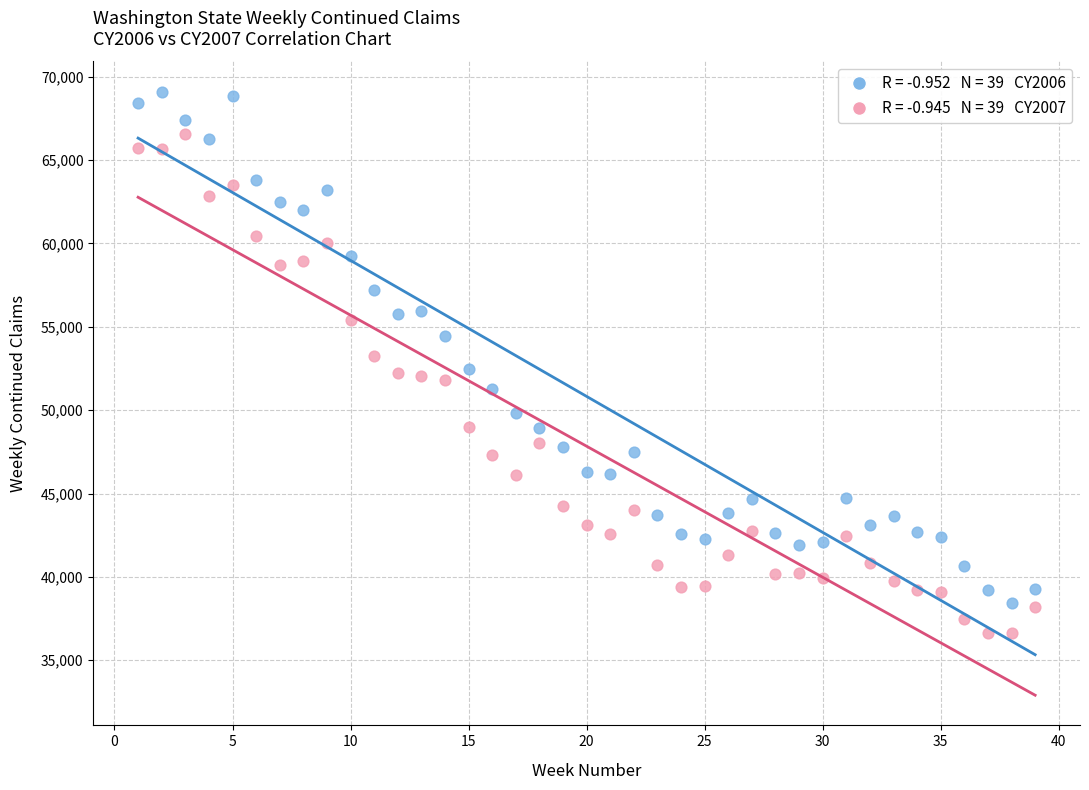

Across all data points, what is the range of X values (max minus min)?

38